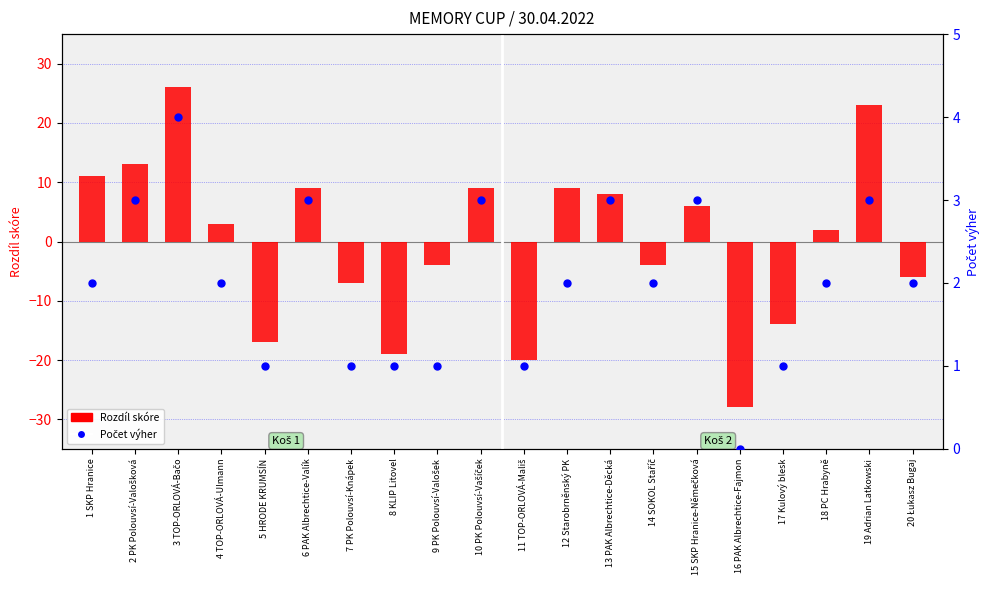

At how many categories does at least one series exceed -2?

20